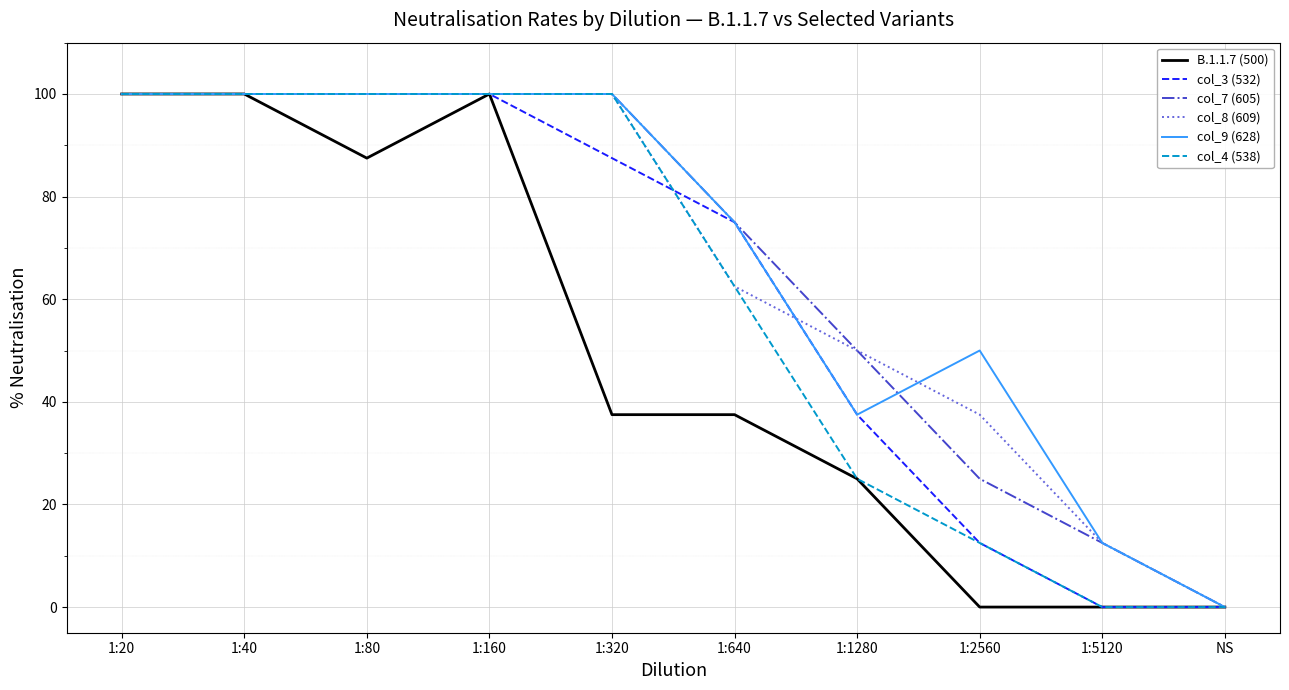

At which label is col_9 (628) closest to 50?

1:2560